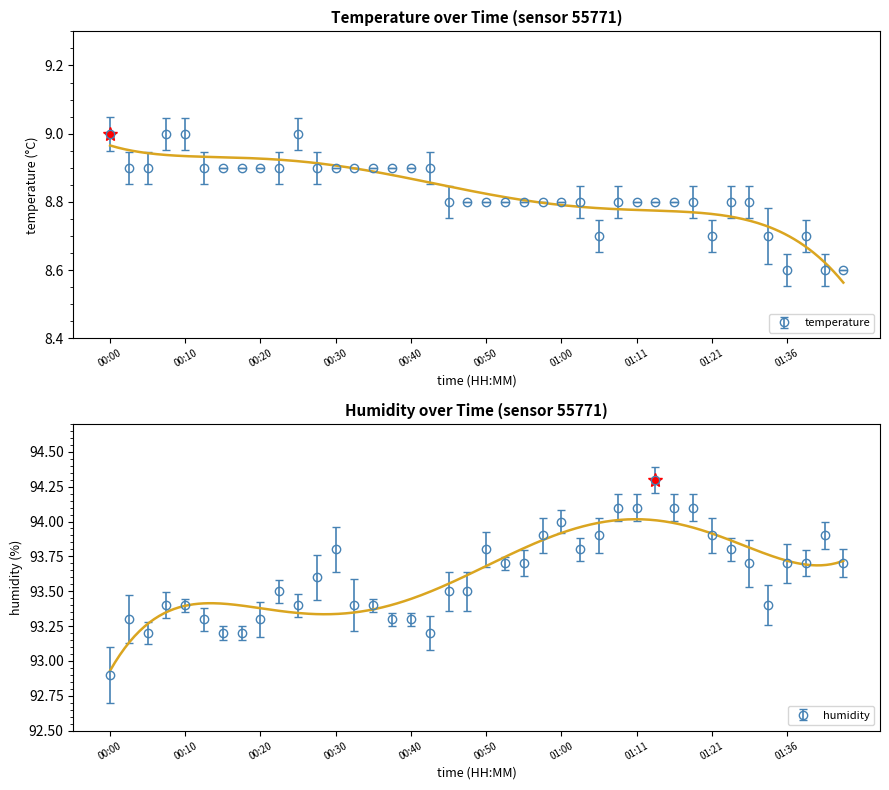

Which category has the highest value in the temperature series?

00:00